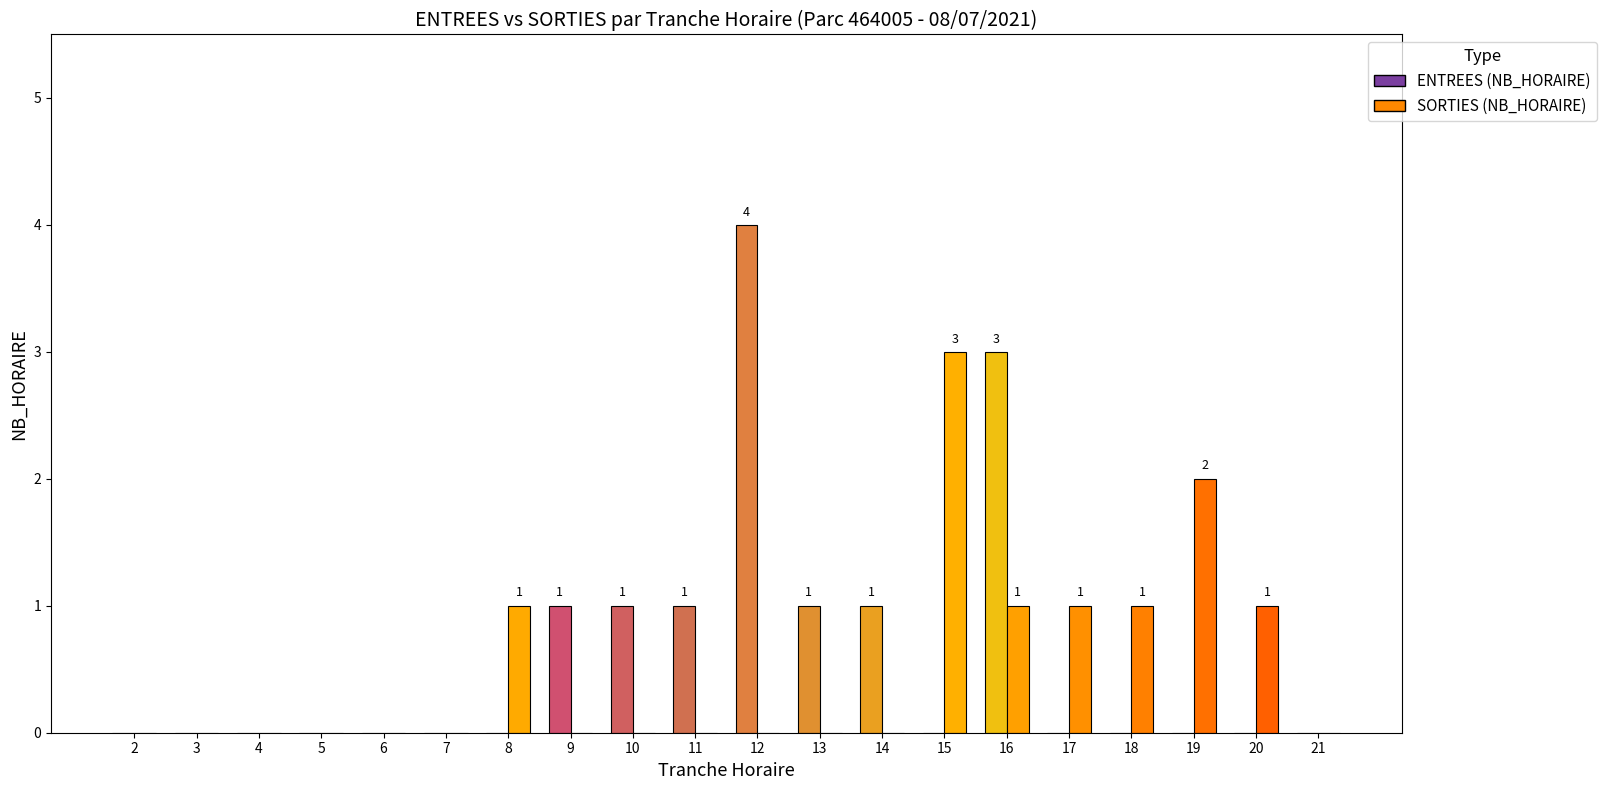

How many distinct data groups are displayed?

2